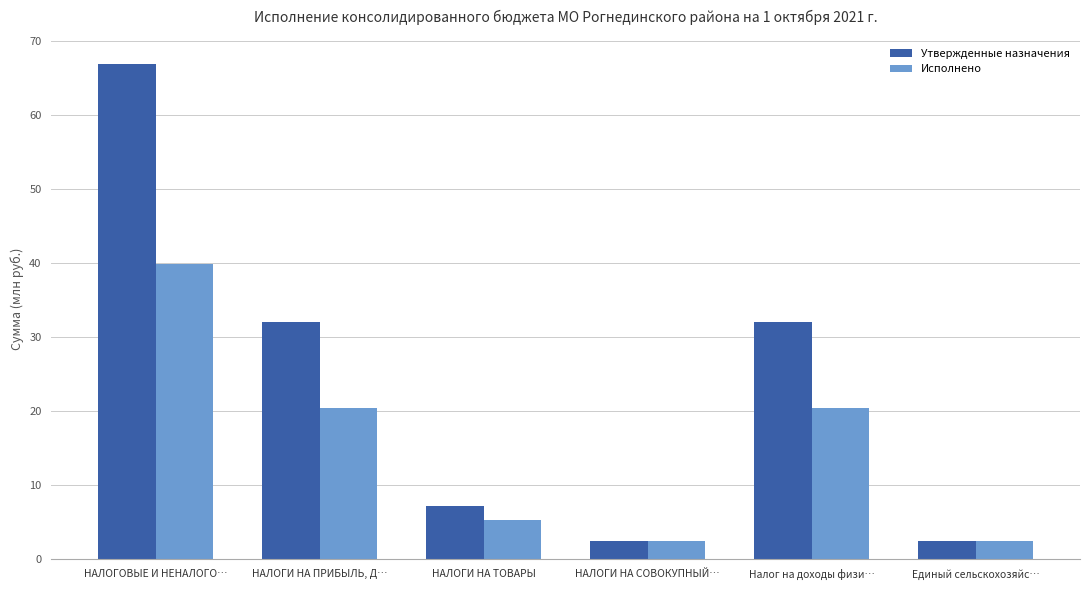

Reading left to right, list all the values displayed in this chart.

Утвержденные назначения: 67.0	32.1	7.1	2.4	32.1	2.4
Исполнено: 39.9	20.5	5.3	2.4	20.5	2.4